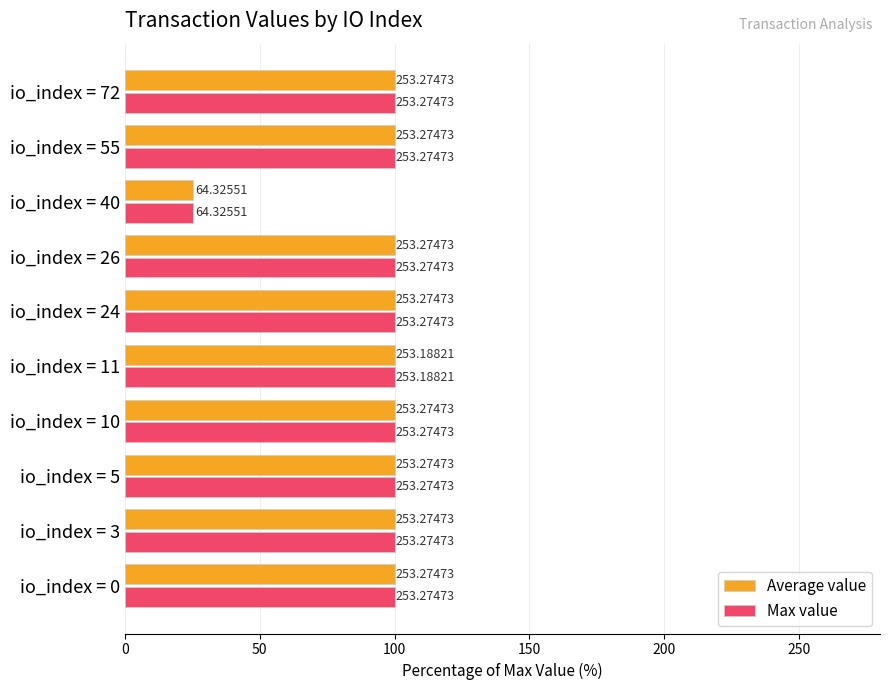

What are all the series names shown in the legend?

Average value, Max value